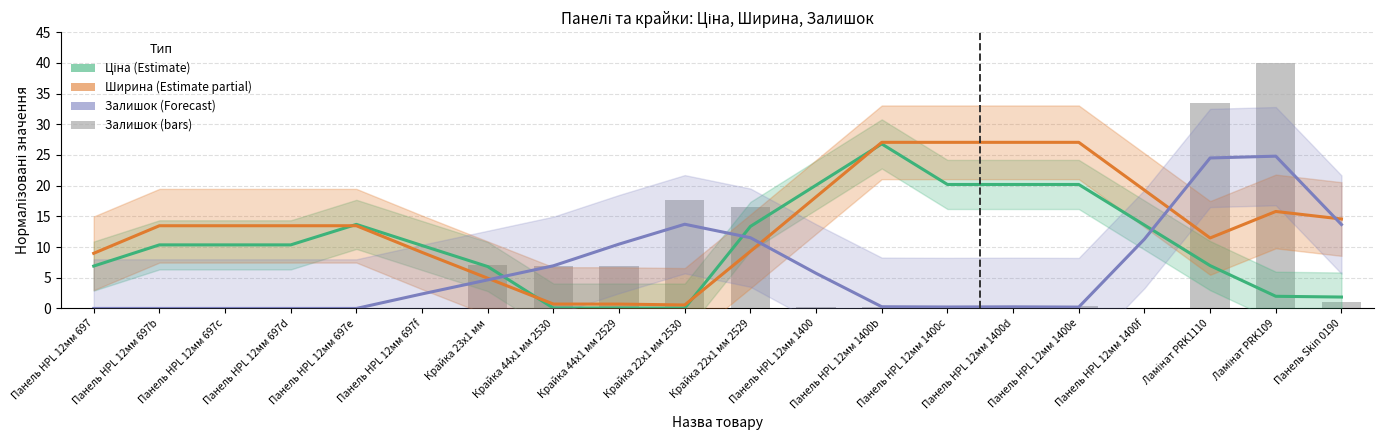

How many values in the Залишок (Forecast) series exceed 4?

10